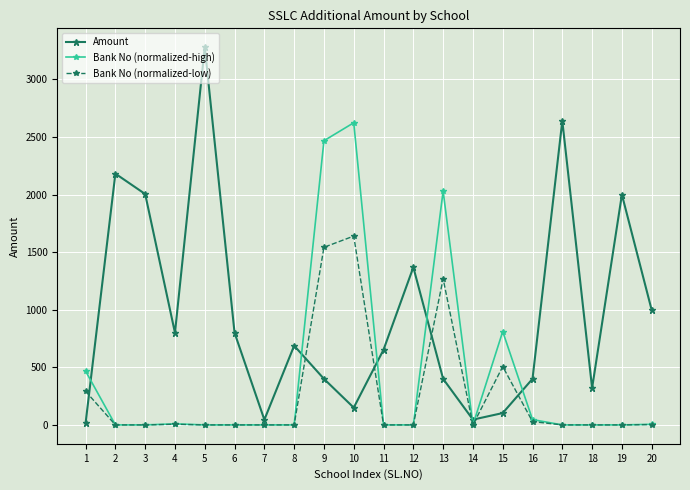

Where do Amount and Bank No (normalized-high) first cross each other?

1 and 2